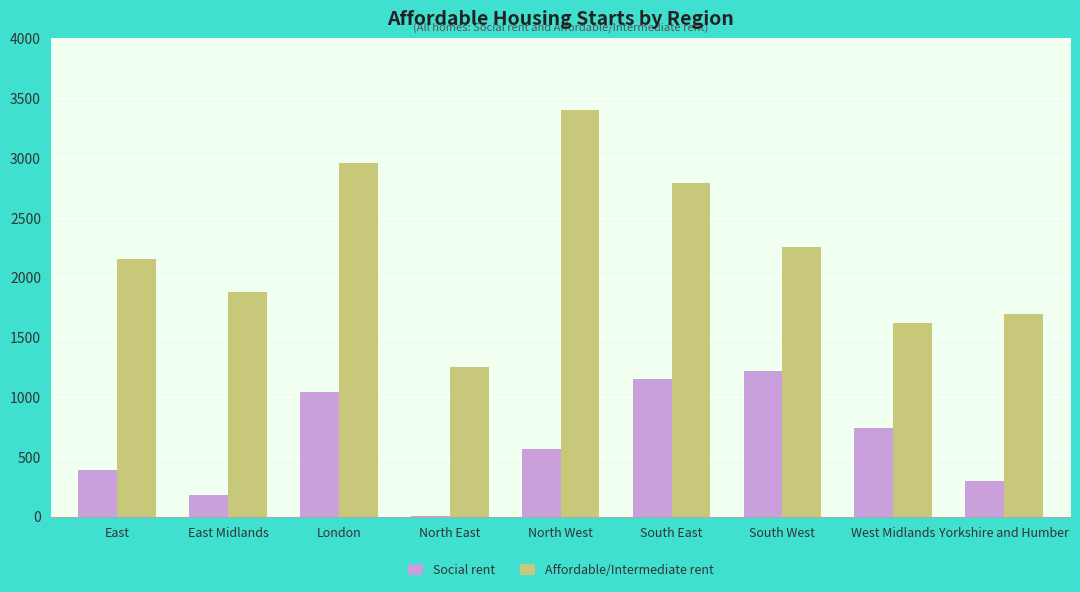

How many groups of bars are there?

9